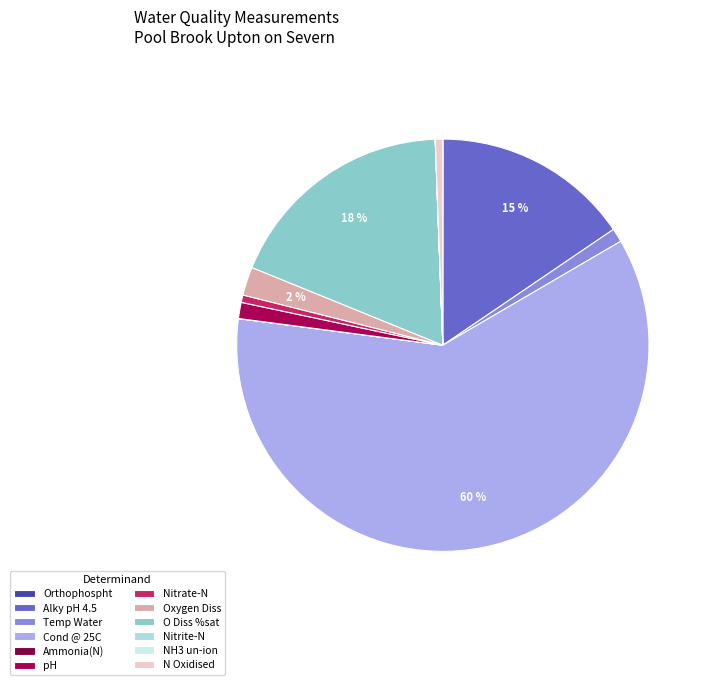

Does any single category account for the majority?

Yes